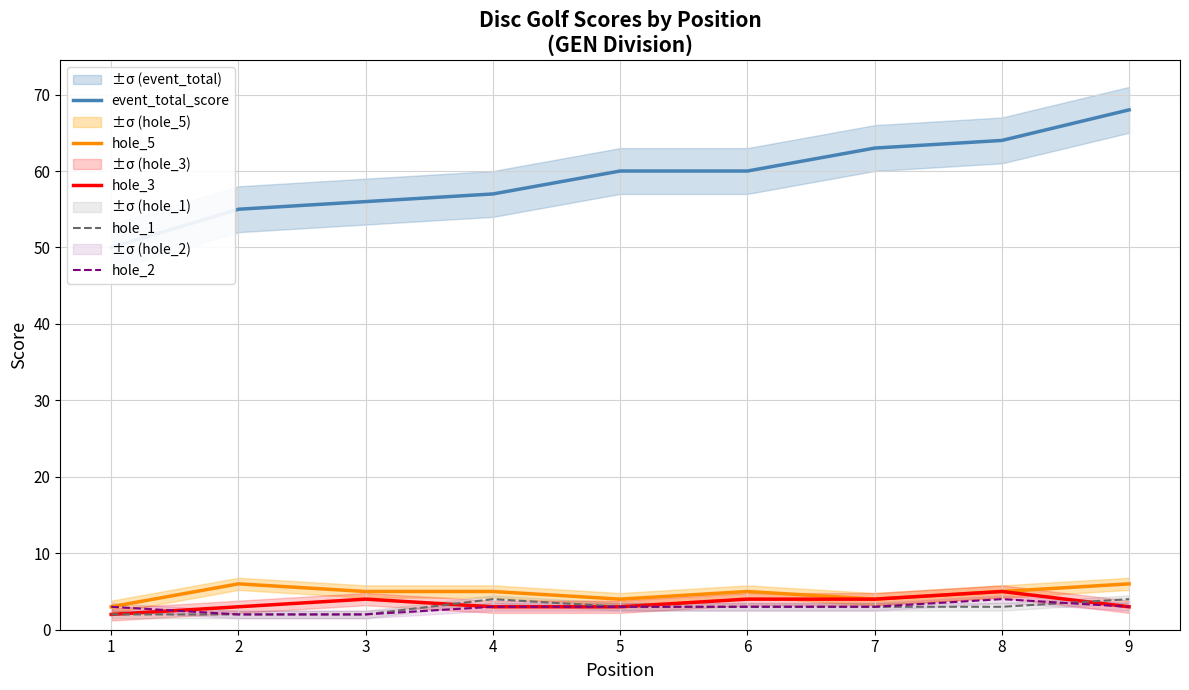

What are all the series names shown in the legend?

event_total_score, hole_5, hole_3, hole_1, hole_2